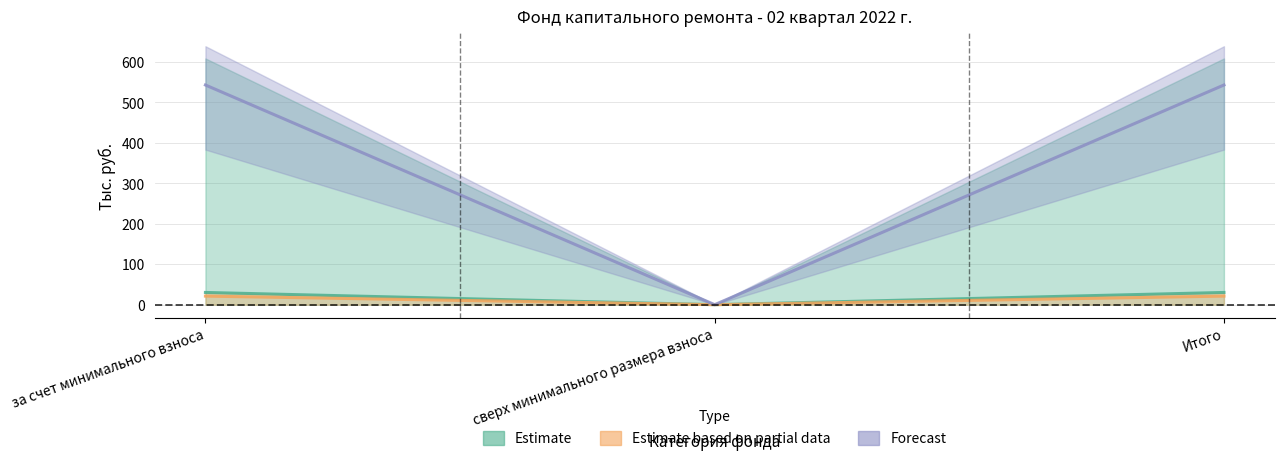

What is the label of the 1st point from the right?

Итого